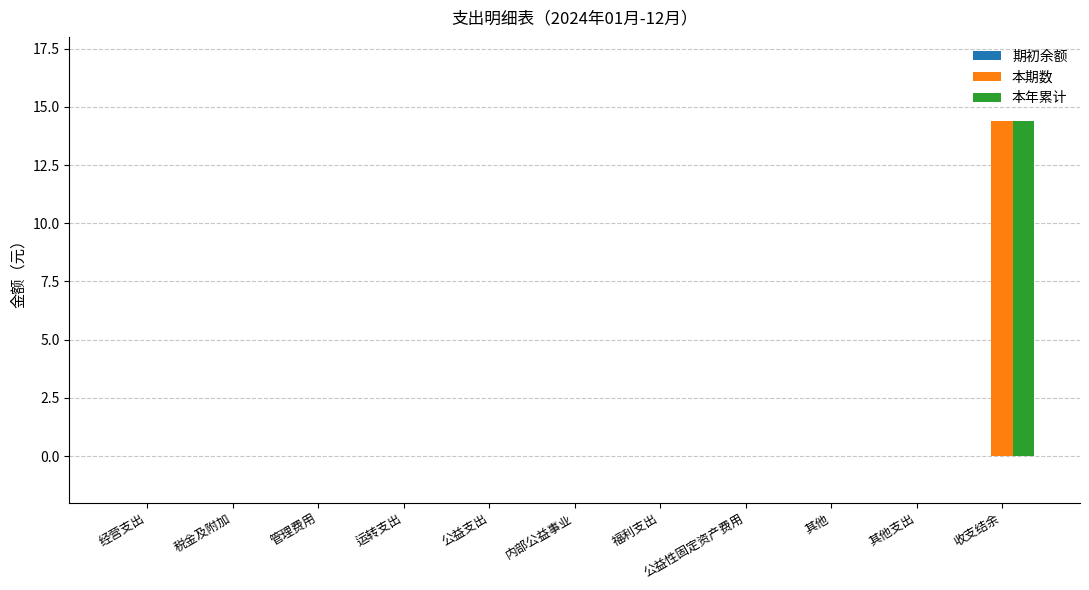

What is the average value of the 本年累计 series?

1.3